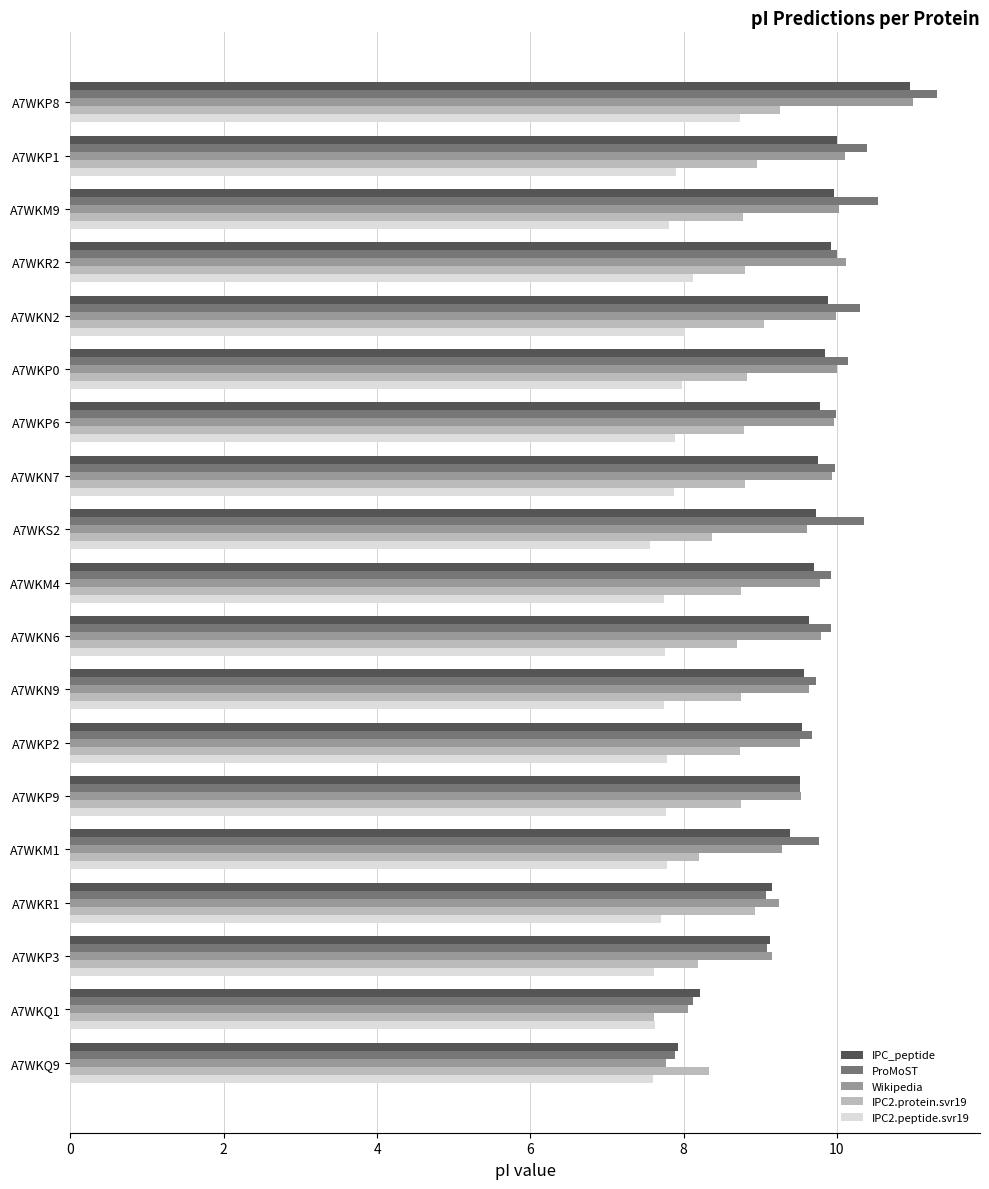

What is the spread (max minus min) of values at A7WKM9?

2.7